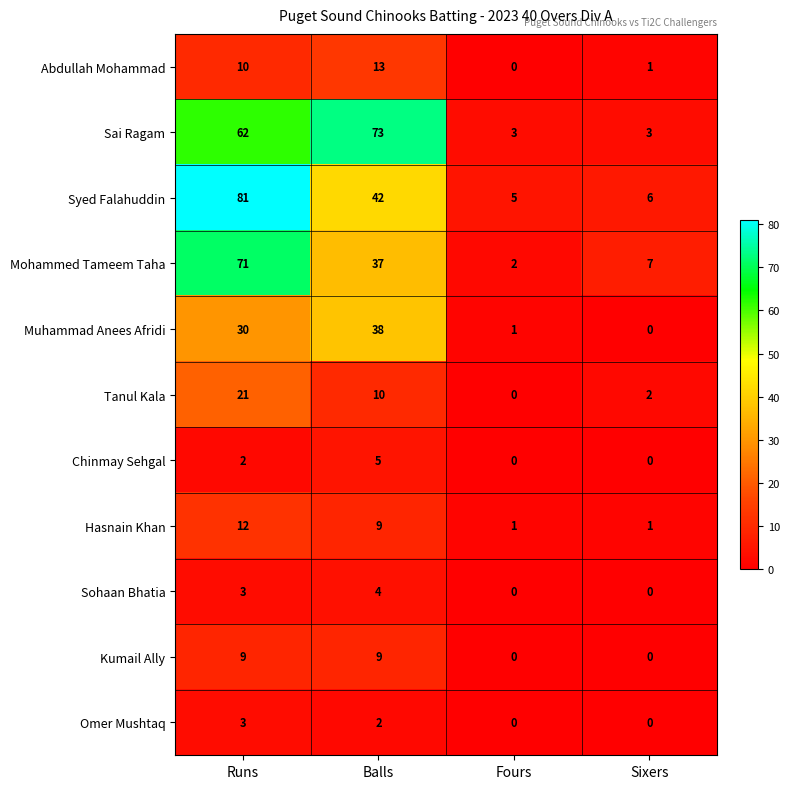

Rank the series by their maximum value, from highest to lowest.

Syed Falahuddin, Sai Ragam, Mohammed Tameem Taha, Muhammad Anees Afridi, Tanul Kala, Abdullah Mohammad, Hasnain Khan, Kumail Ally, Chinmay Sehgal, Sohaan Bhatia, Omer Mushtaq